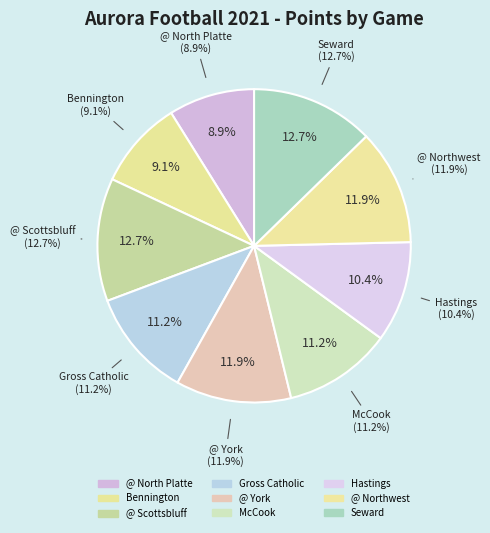

What is the largest slice in the pie chart?

@ Scottsbluff